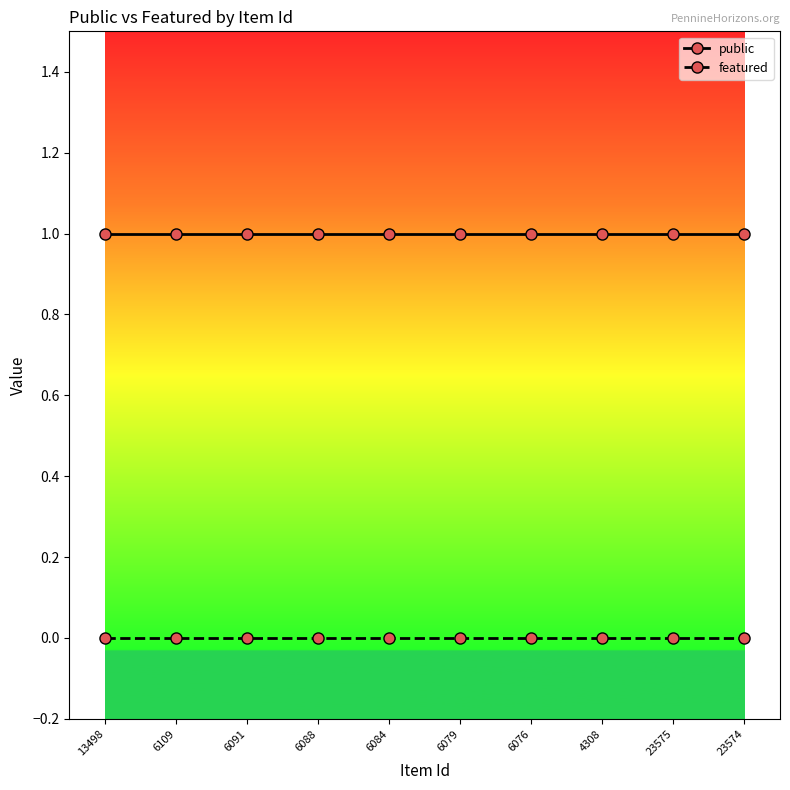

List the series in order of their overall mean, lowest first.

featured, public